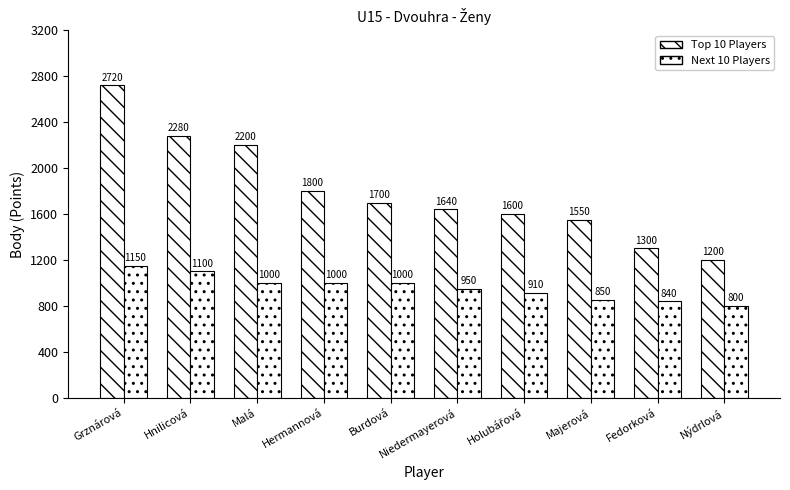

How many categories are shown in the chart?

10